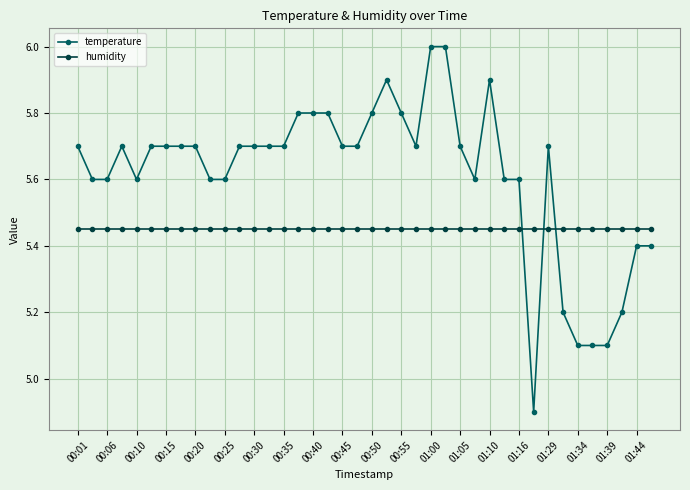

What is the difference between the second highest and second lowest values in the temperature series?

0.9